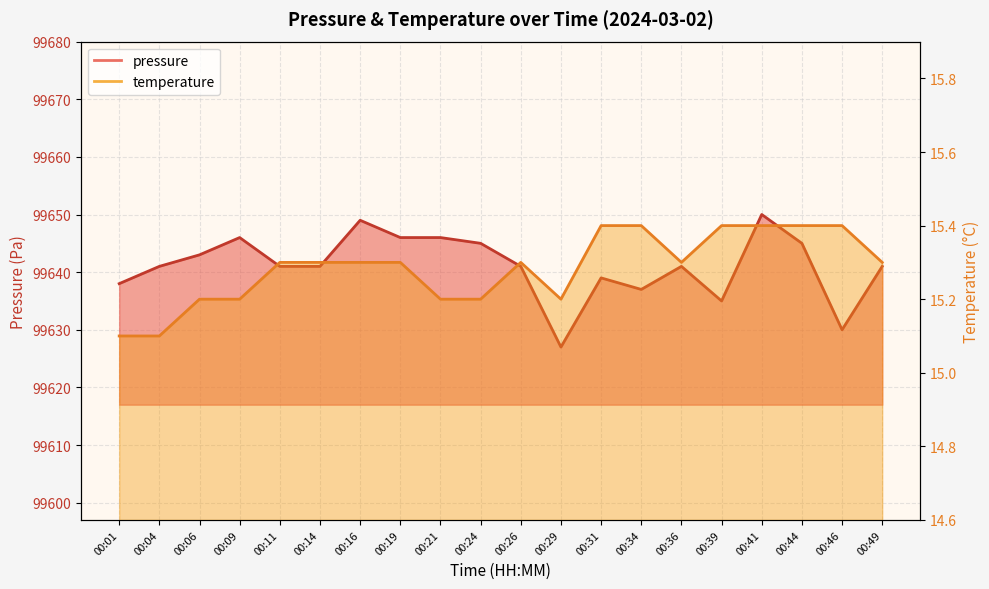

Rank the series at 00:49 from highest to lowest value.

pressure, temperature